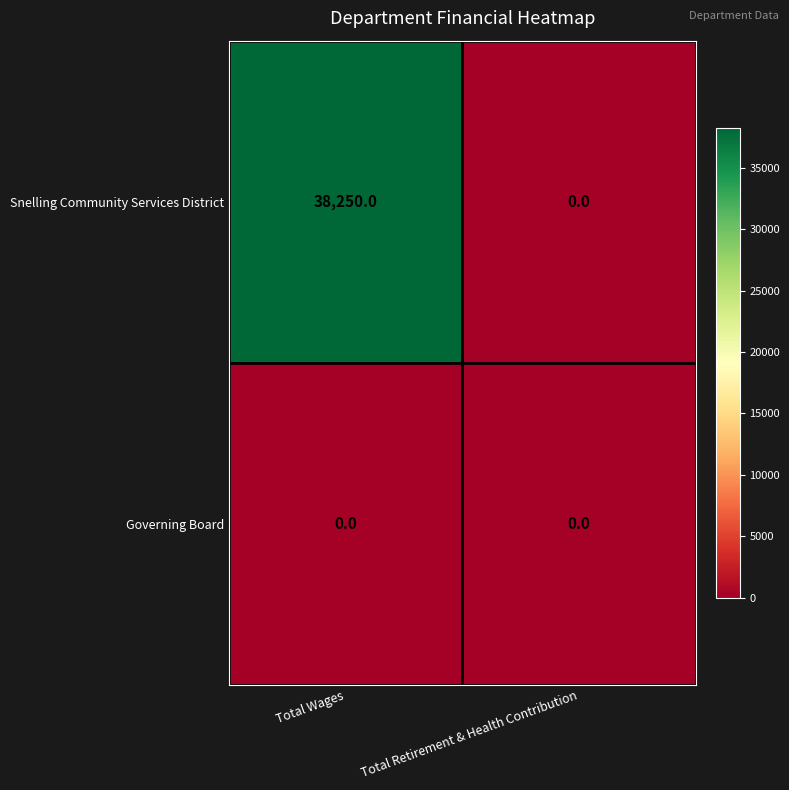

How many series are shown in this chart?

2